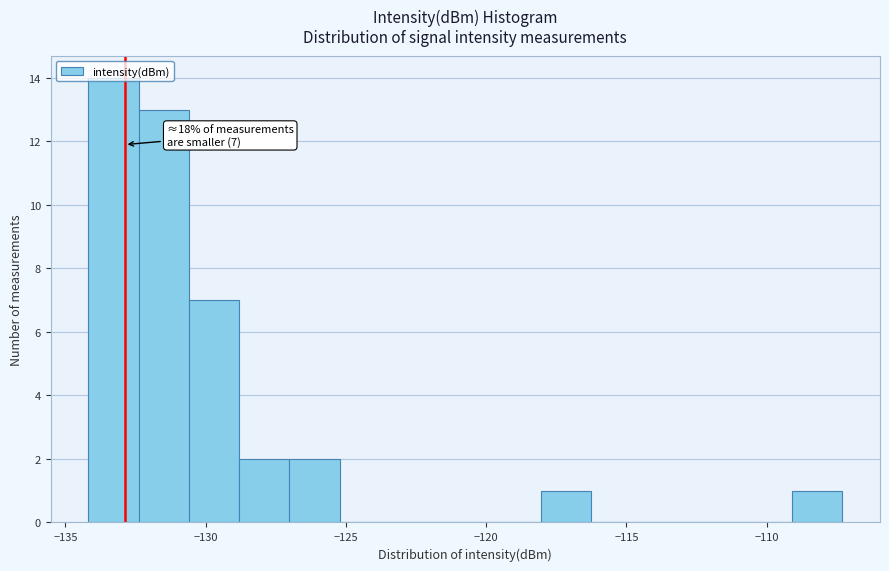

Read against the x-axis, roughly where is the centre of the tallest bar?

-133.5